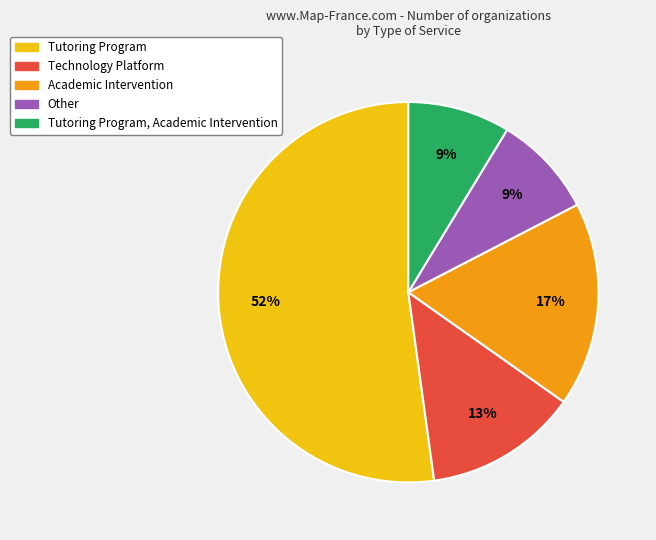

Does any single category account for the majority?

Yes